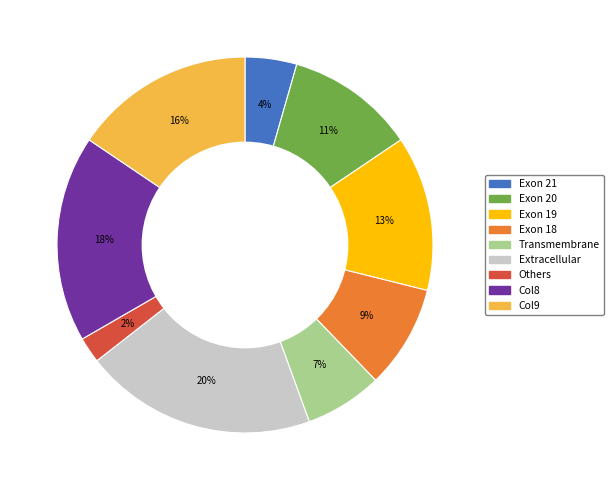

Is Exon 19 the majority of the pie?

No